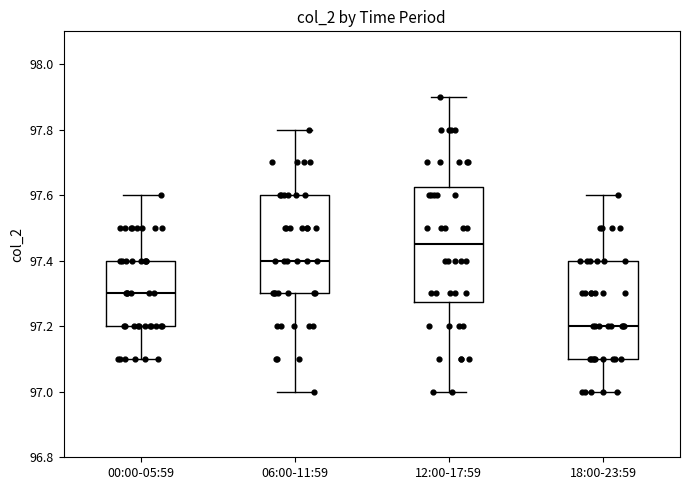

Reading left to right, transcribe this box plot: for each box, give where its median line is, the range the box spans, and where its two whiskers end, as read against the y-axis. The values are not printed on the chart, so give them approximately, as read against the axis.

00:00-05:59: median 97.30, box 97.20 to 97.40, whiskers 97.10 to 97.60
06:00-11:59: median 97.40, box 97.30 to 97.60, whiskers 97.00 to 97.80
12:00-17:59: median 97.46, box 97.28 to 97.62, whiskers 97.00 to 97.90
18:00-23:59: median 97.20, box 97.10 to 97.40, whiskers 97.00 to 97.60